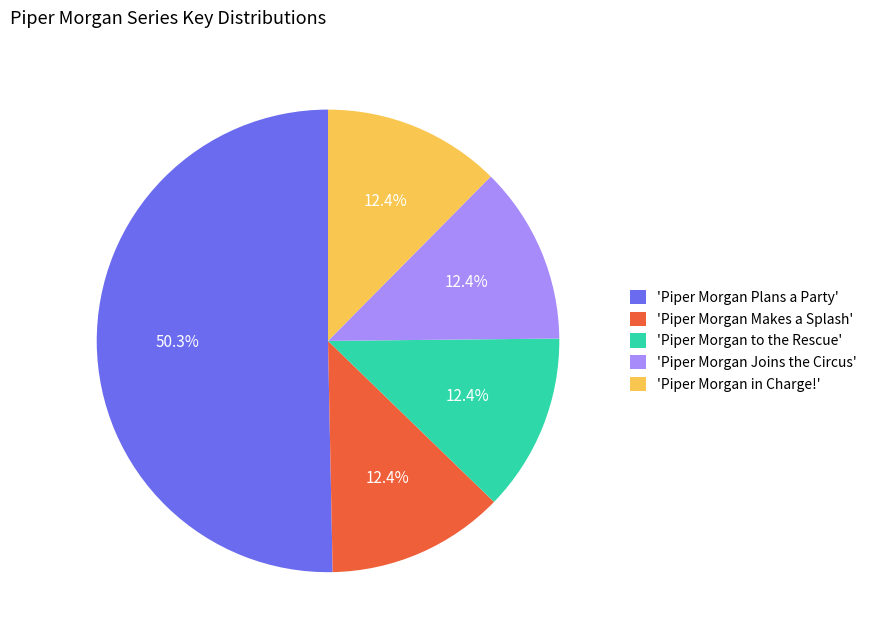

How much of the chart is everything except 'Piper Morgan in Charge!'?

87.6%